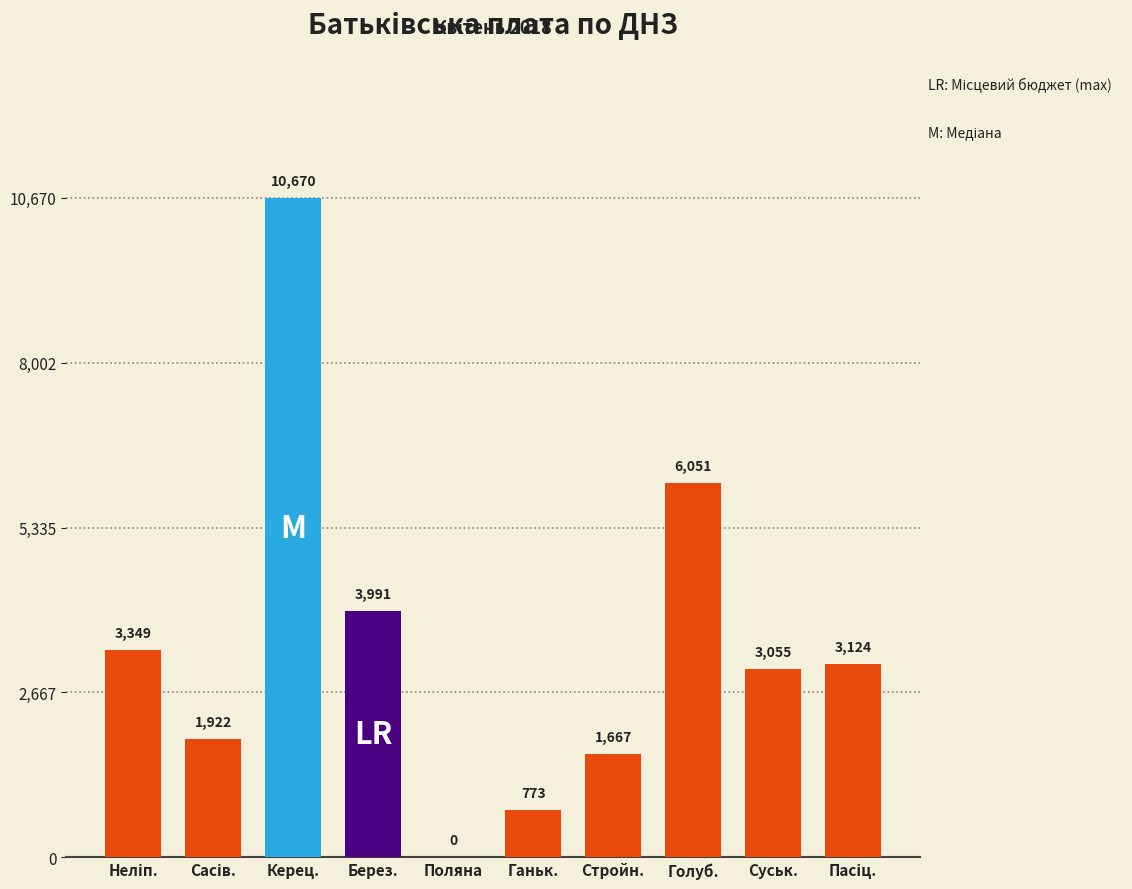

True or false: the data shows 3990.8 at Берез..

True